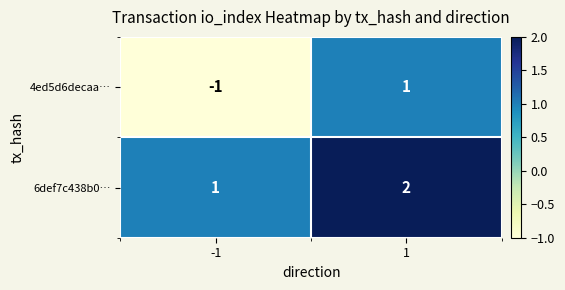

List the series in order of their peak value, highest first.

6def7c438b0…, 4ed5d6decaa…